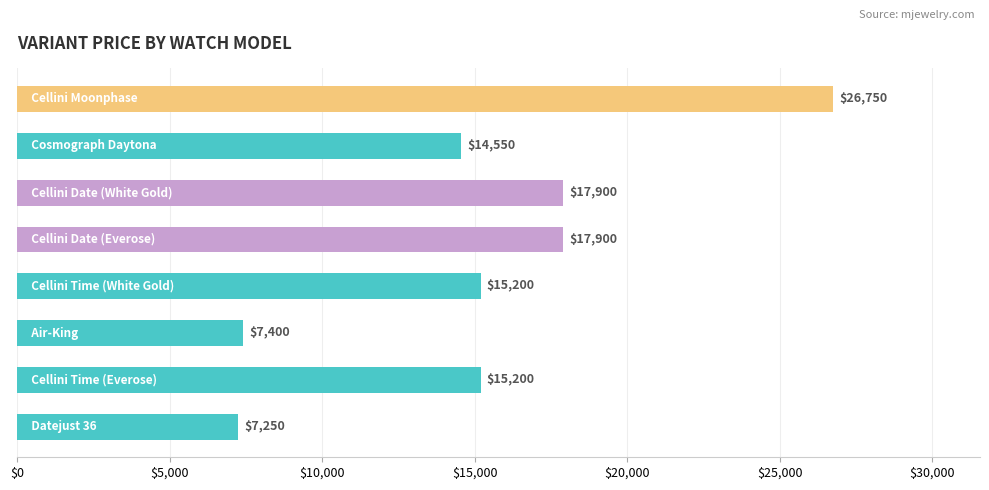

How many bars are there in total?

8